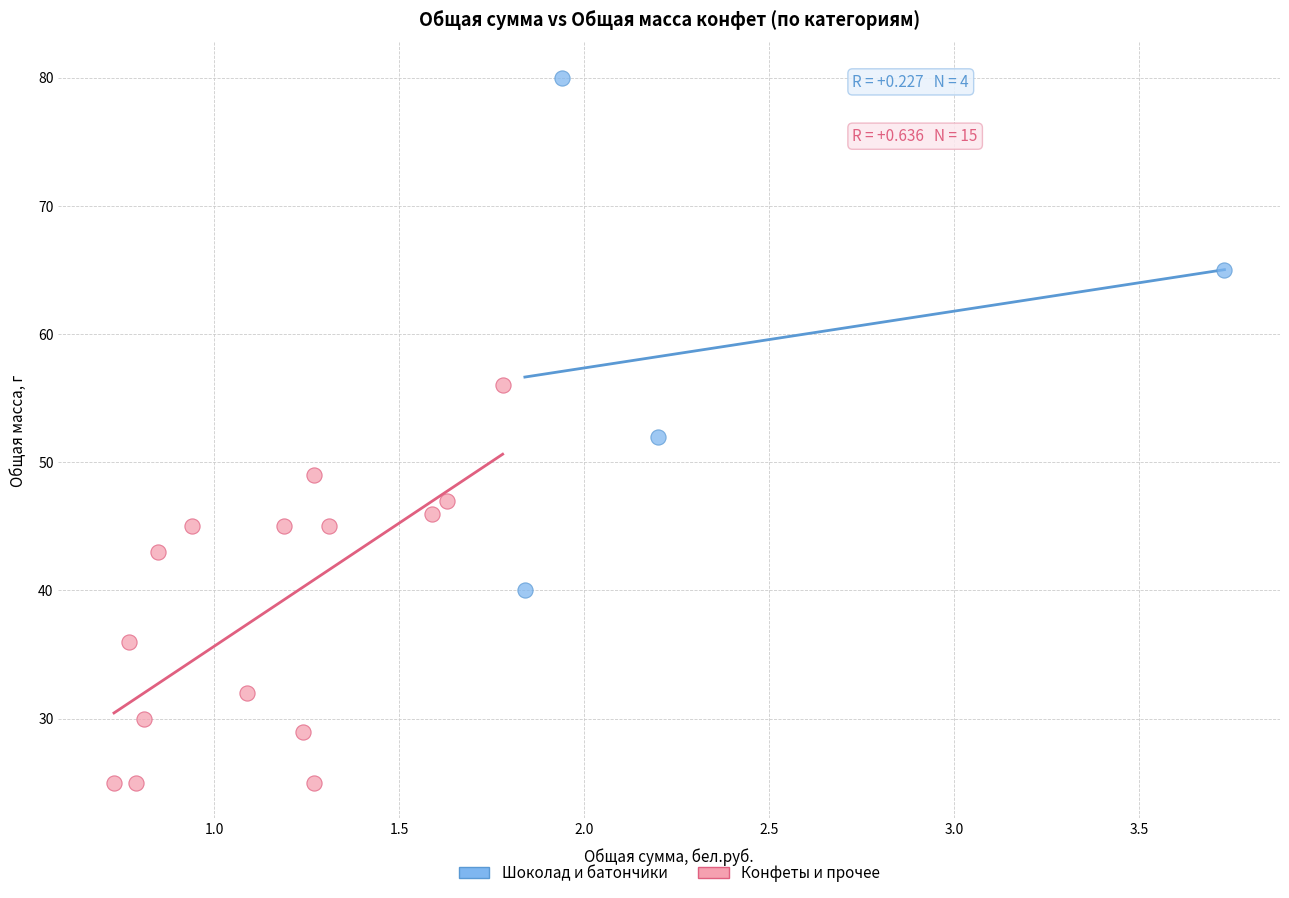

Which series reaches the maximum Y coordinate?

Шоколад и батончики